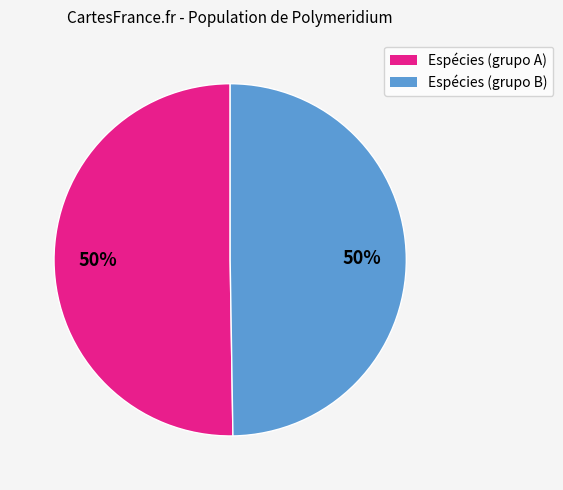

To the nearest percent, what is the average slice percentage?

50%